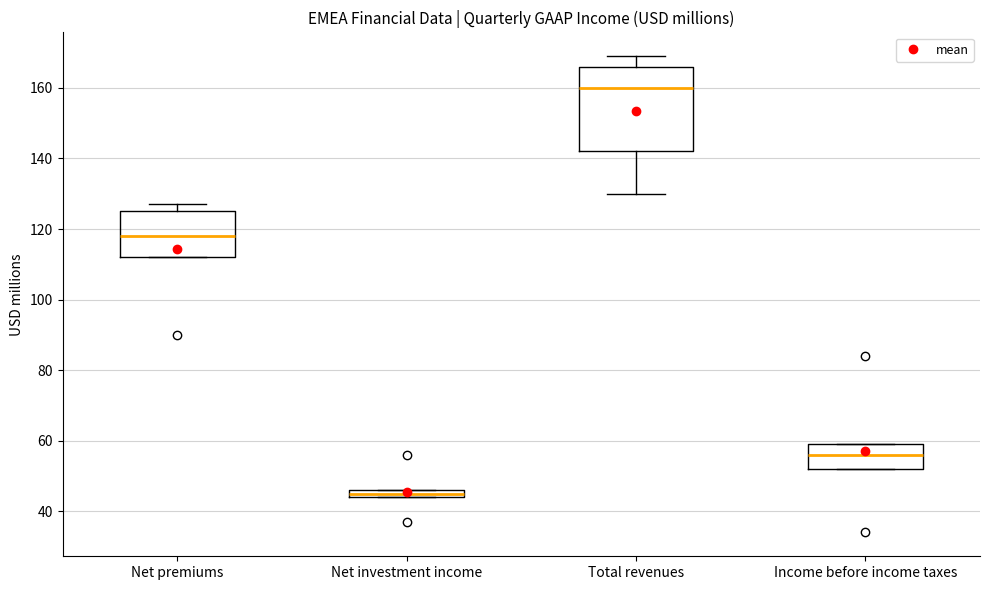

Which box is the tallest, from its lower edge to its upper edge?

Total revenues